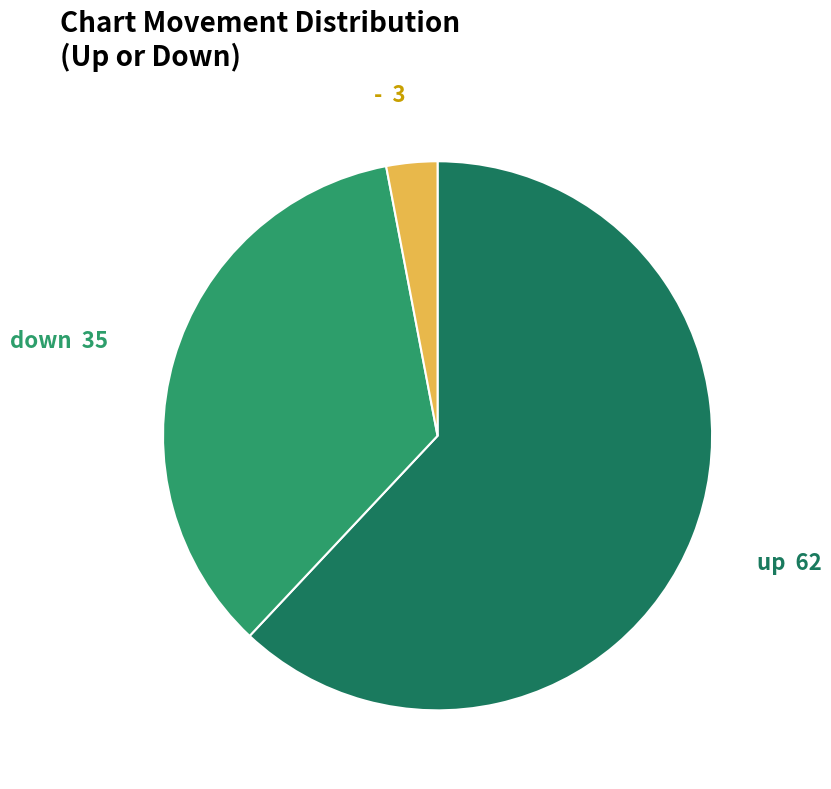

Count the number of slices in the pie.

3